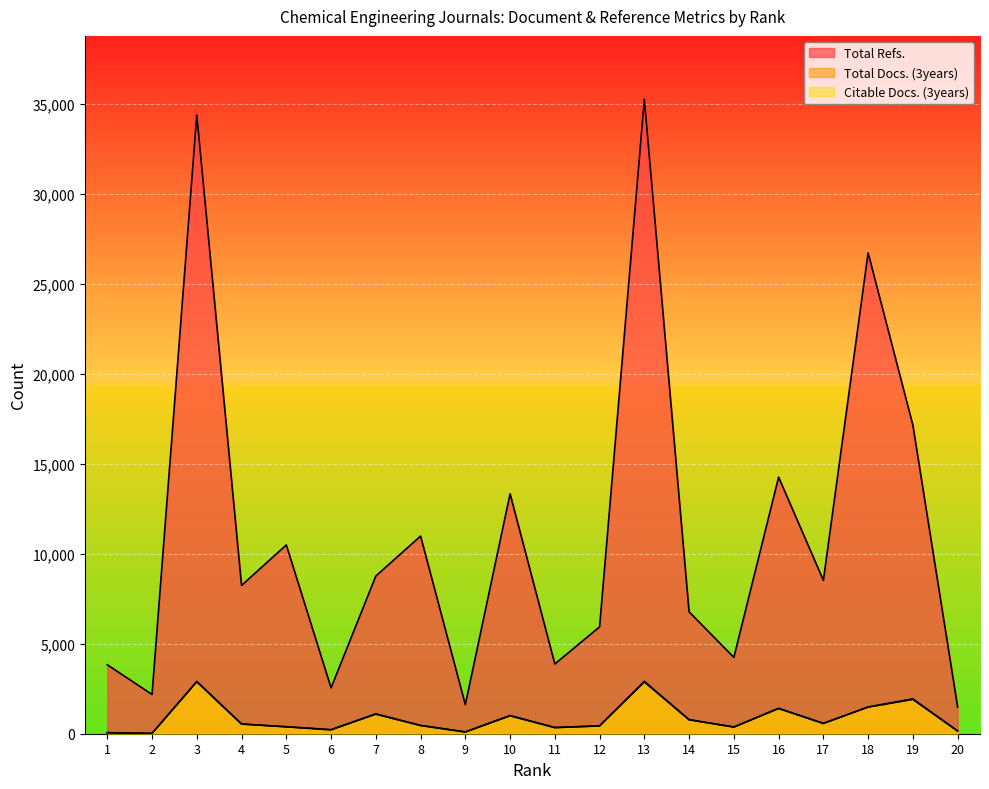

True or false: Total Docs. (3years) and Citable Docs. (3years) intersect in this chart.

False